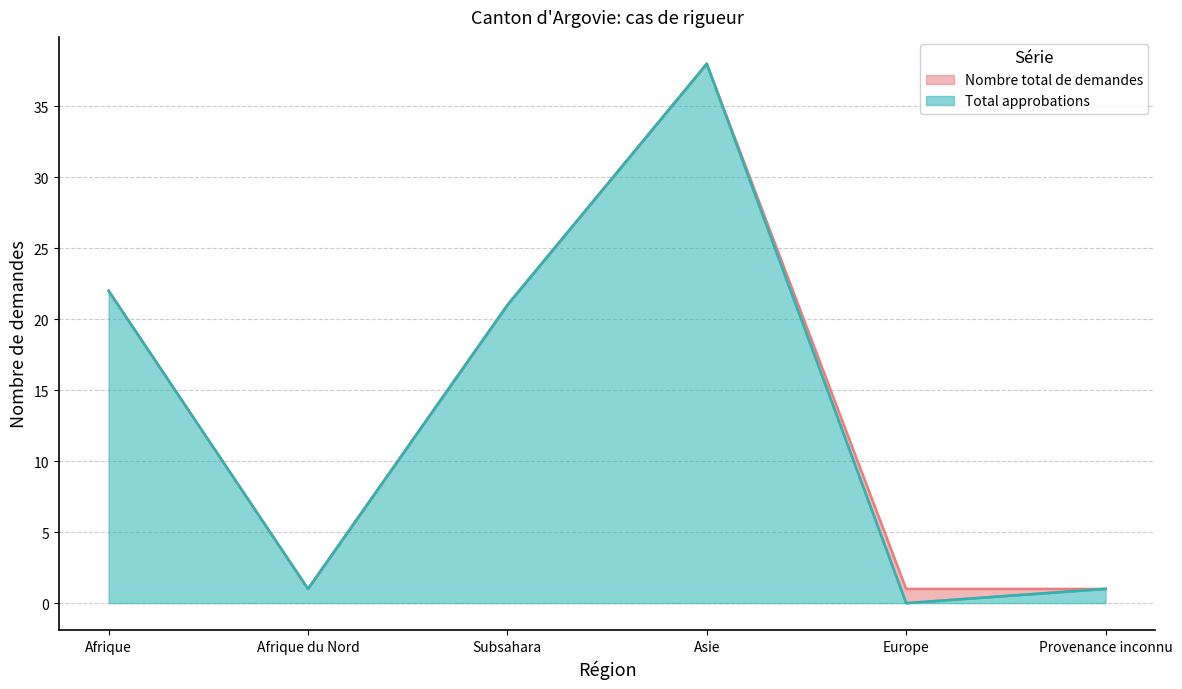

What is the value of the Nombre total de demandes point at the 2nd from the left?

1